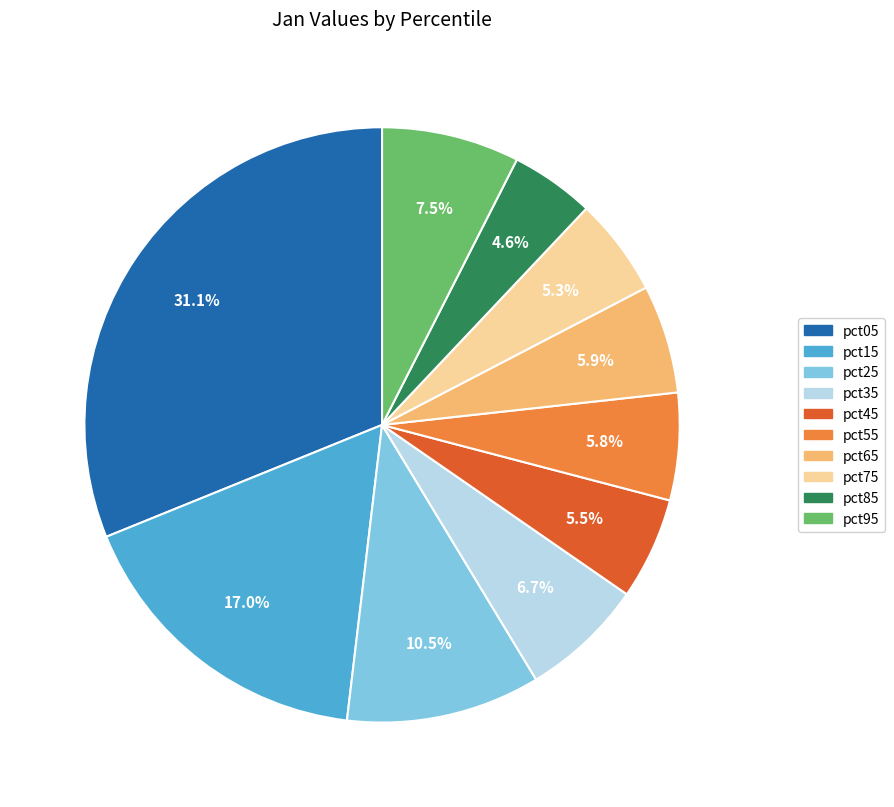

To the nearest percent, what percentage of the pie is pct05?

31%